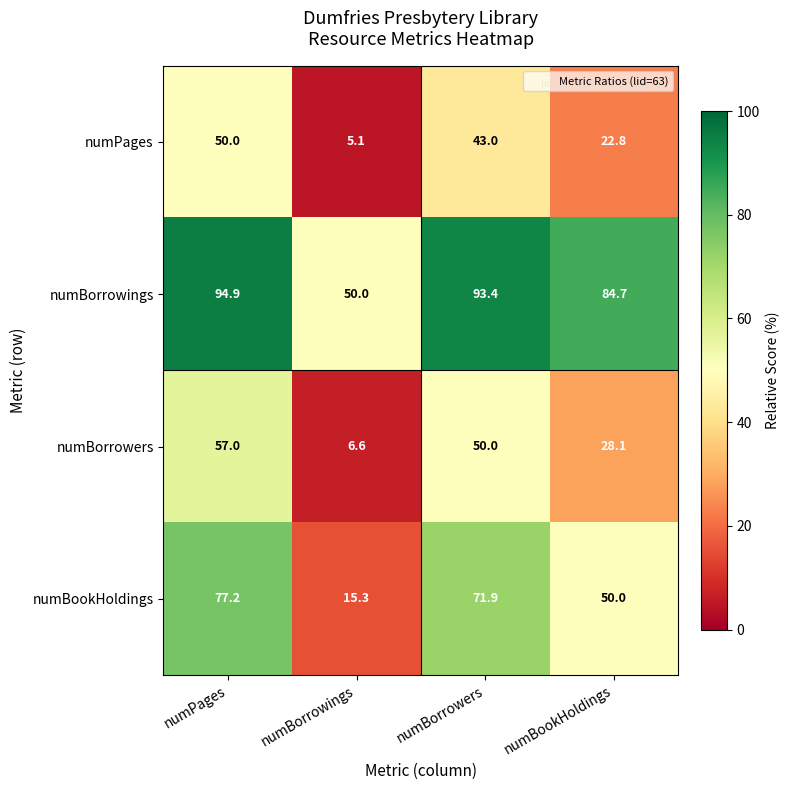

What is the difference between the maximum and second lowest values in the numBorrowings series?

10.2